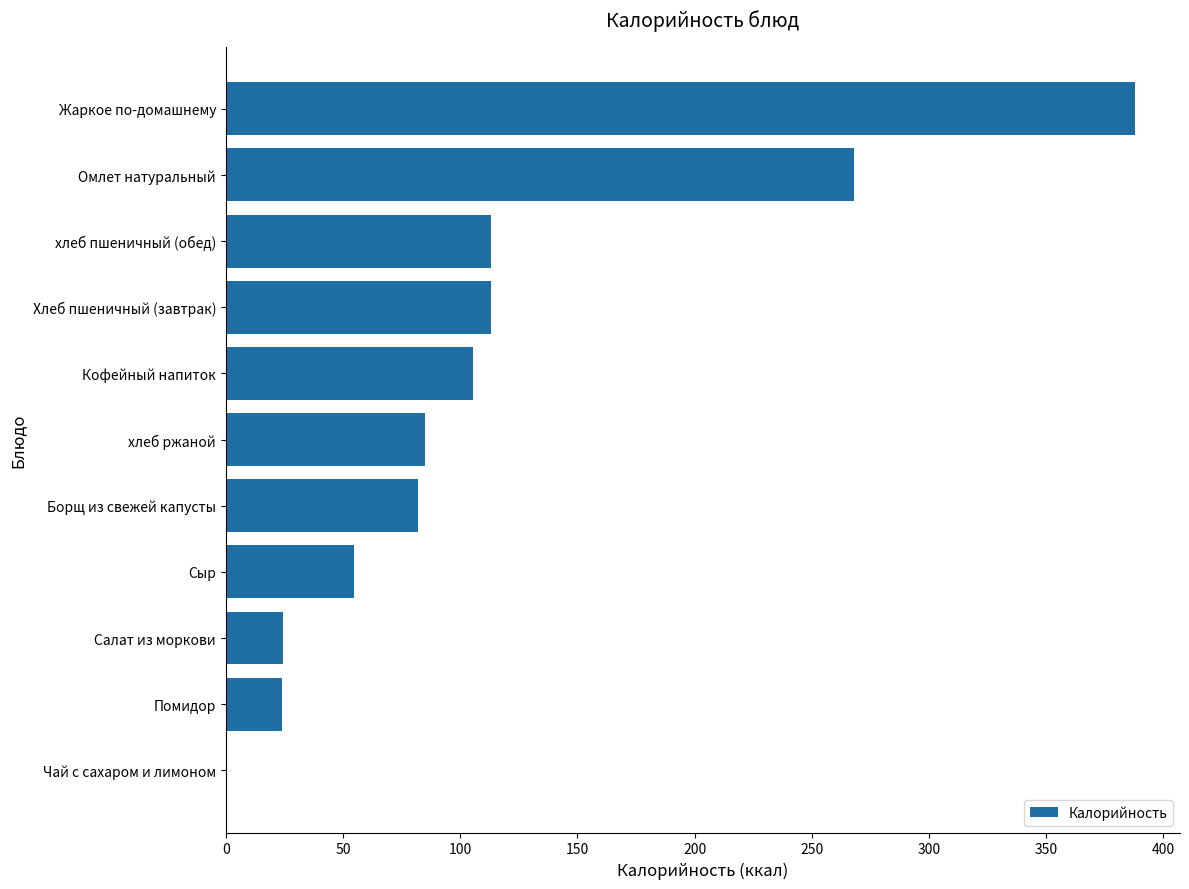

The chart shows a value of 387.7 at Жаркое по-домашнему. True or false?

True